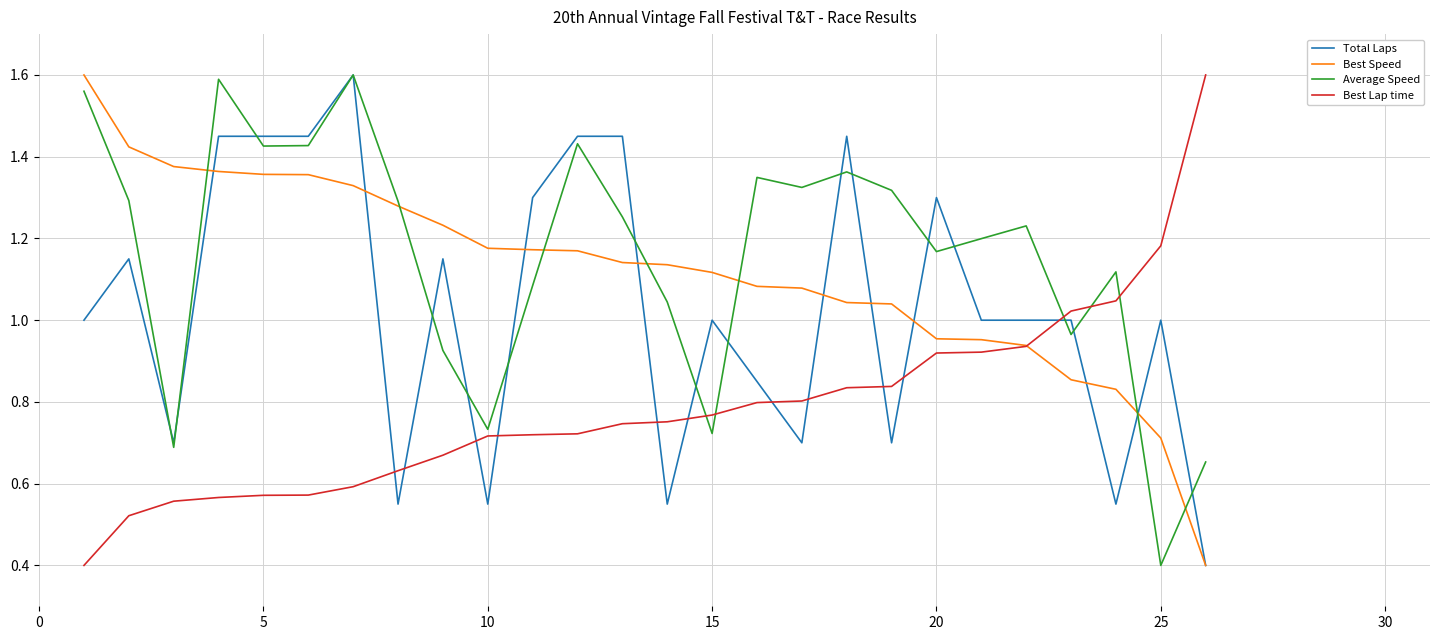

What is the maximum value for Best Speed?

1.6